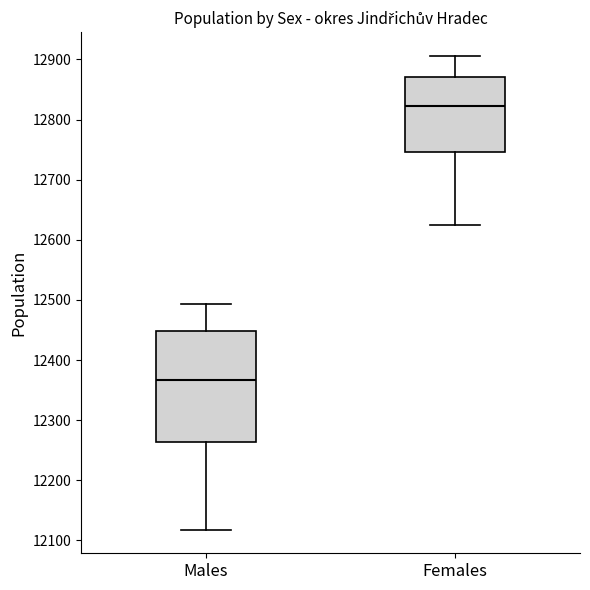

Which box's median line is the lowest?

Males